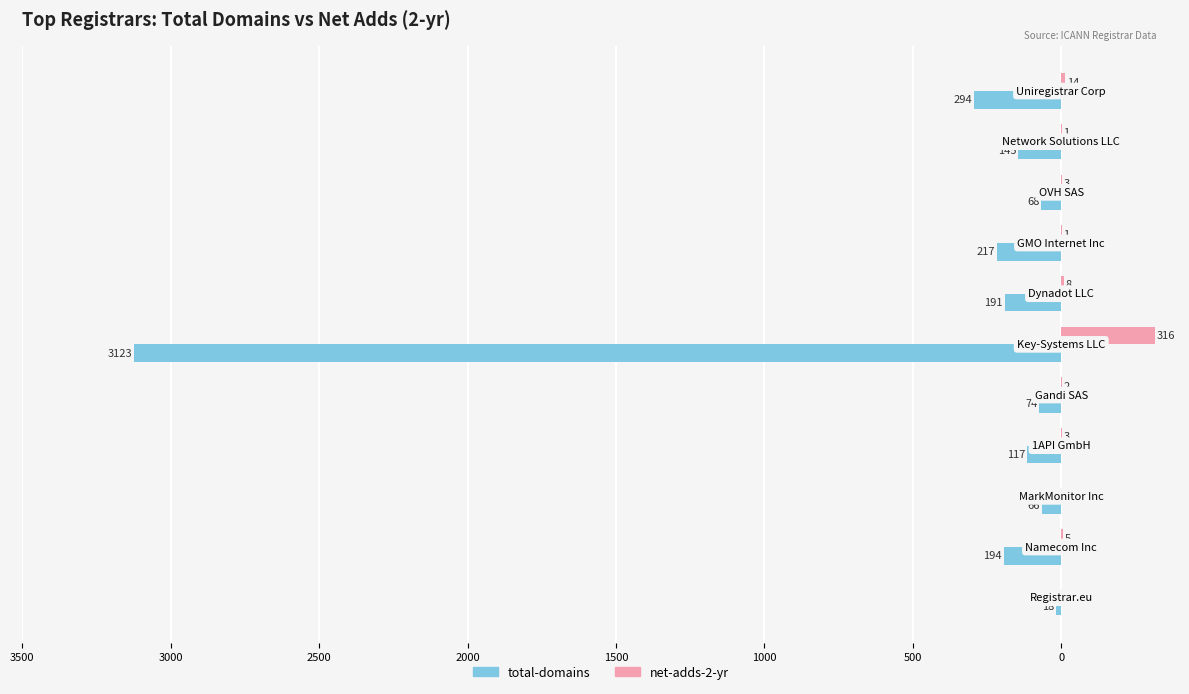

What are all the series names shown in the legend?

total-domains, net-adds-2-yr